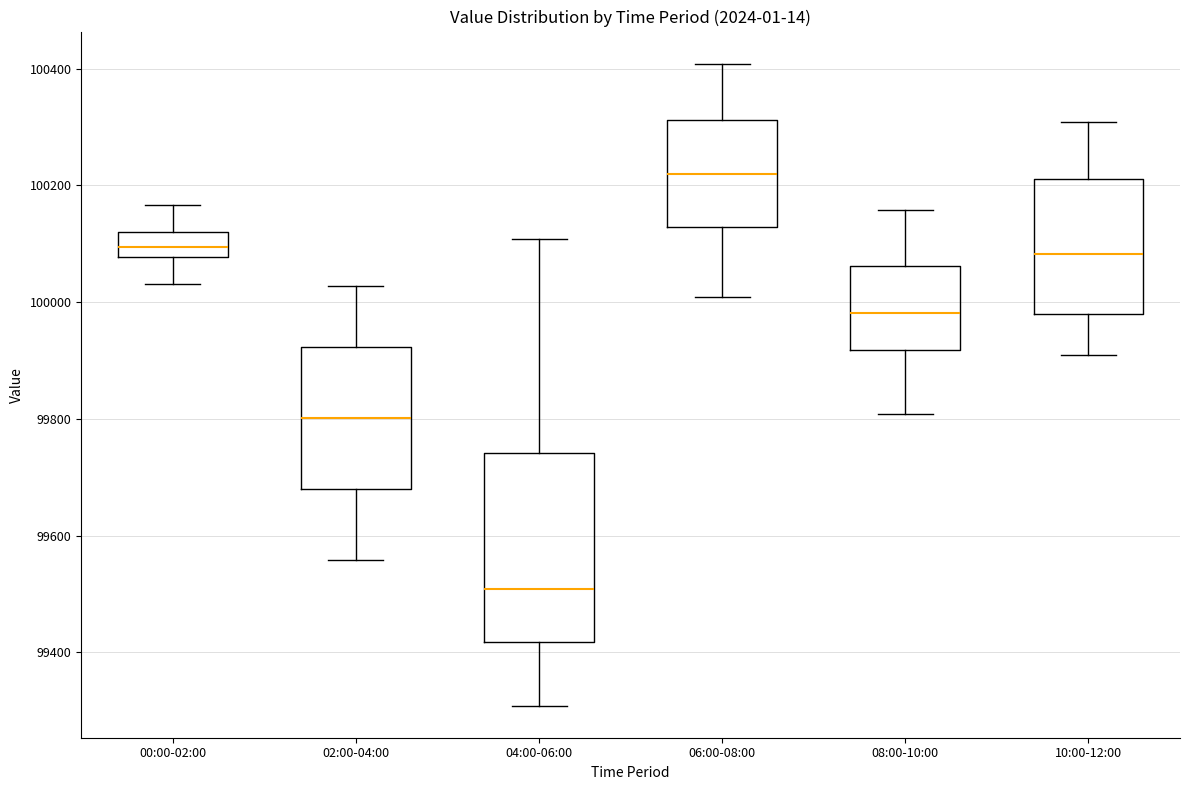

Where does the upper whisker of the box for 00:00-02:00 end on the y-axis? The values are not printed on the chart, so give them approximately, as read against the axis.

100160